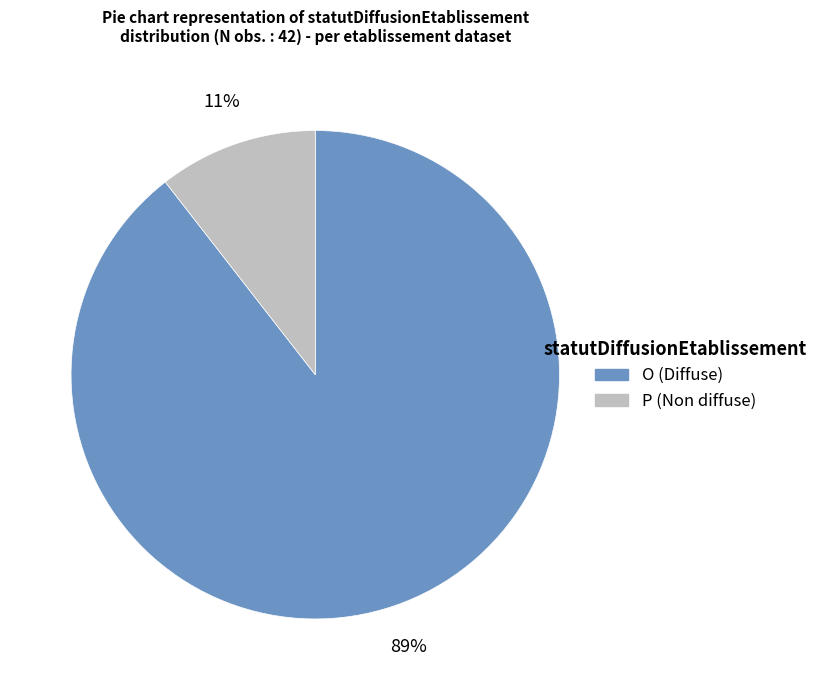

Count the number of slices in the pie.

2